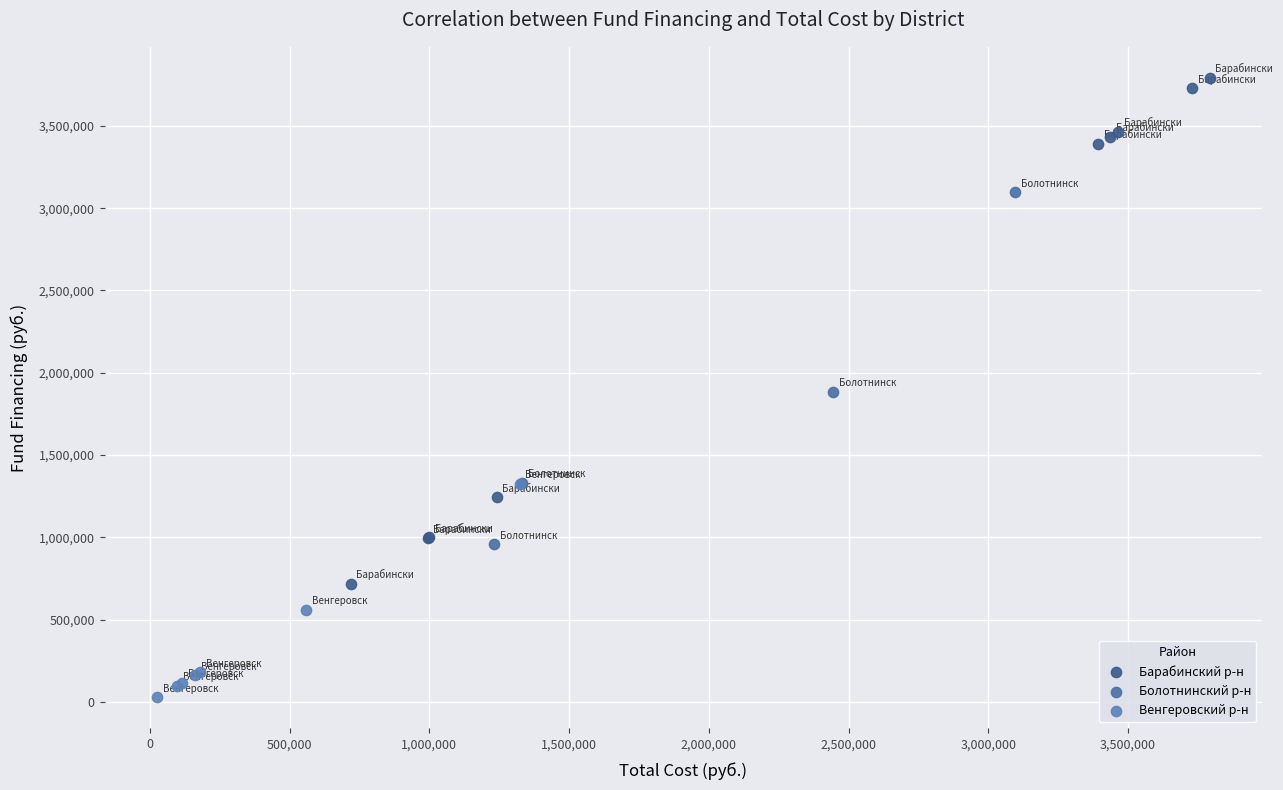

Which series reaches the minimum Y coordinate?

Венгеровский р-н